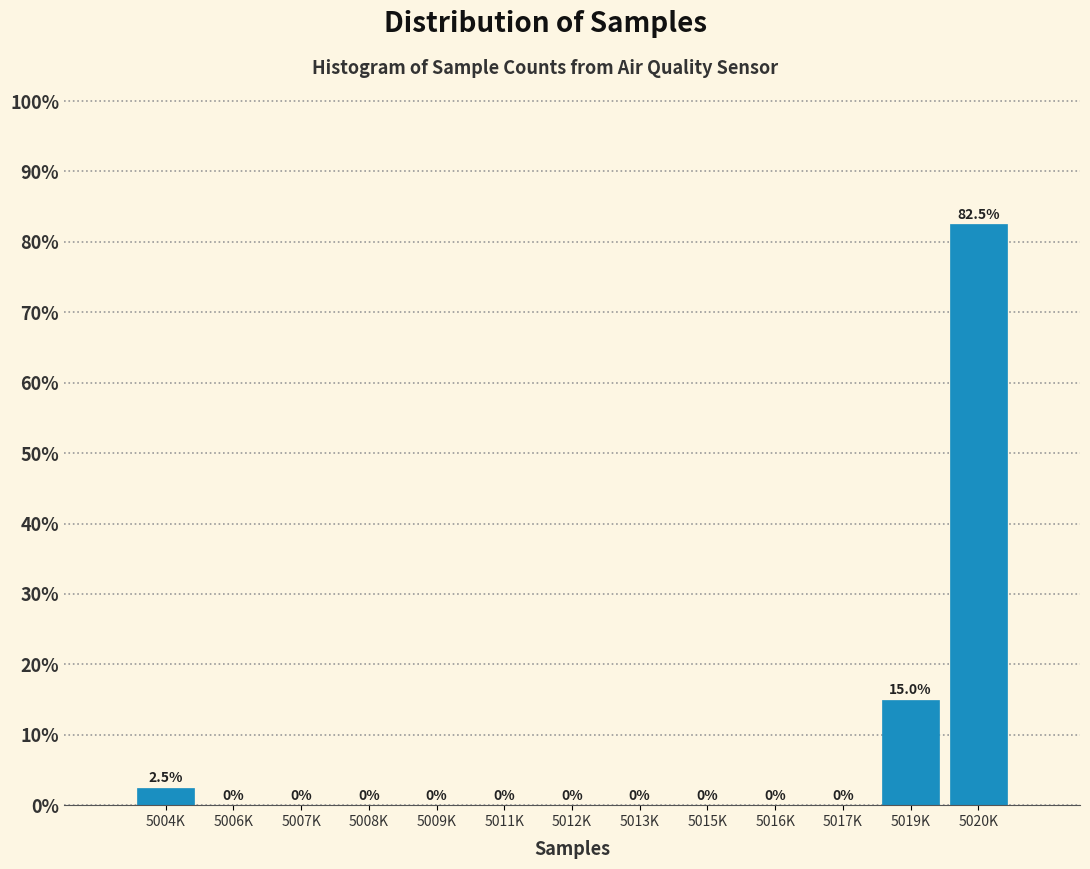

Reading left to right, extract all data points from this chart.

5004K=2.5	5006K=0.0	5007K=0.0	5008K=0.0	5009K=0.0	5011K=0.0	5012K=0.0	5013K=0.0	5015K=0.0	5016K=0.0	5017K=0.0	5019K=15.0	5020K=82.5